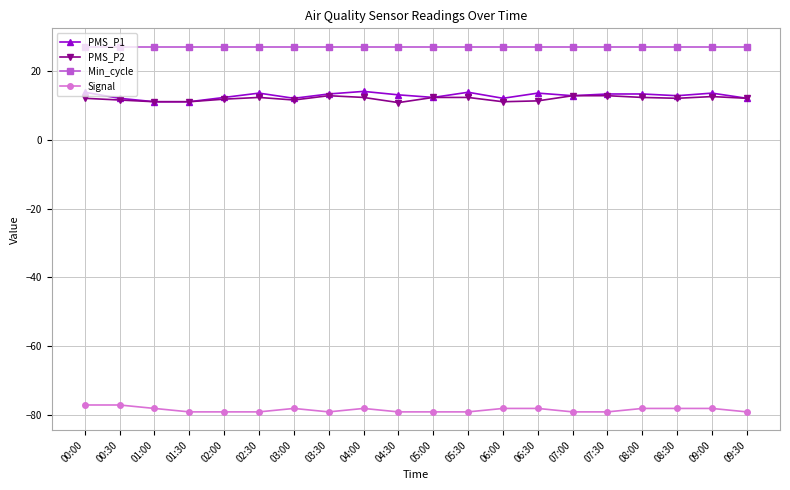

The value of PMS_P2 at 08:00 is 17.1. True or false?

False